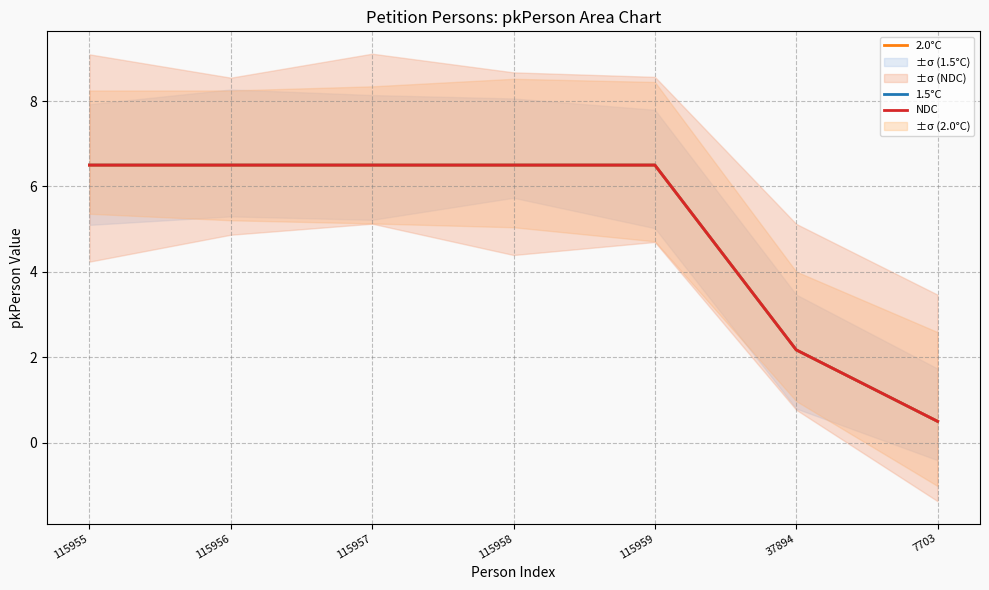

How many values in the 2.0°C series are below 6?

2